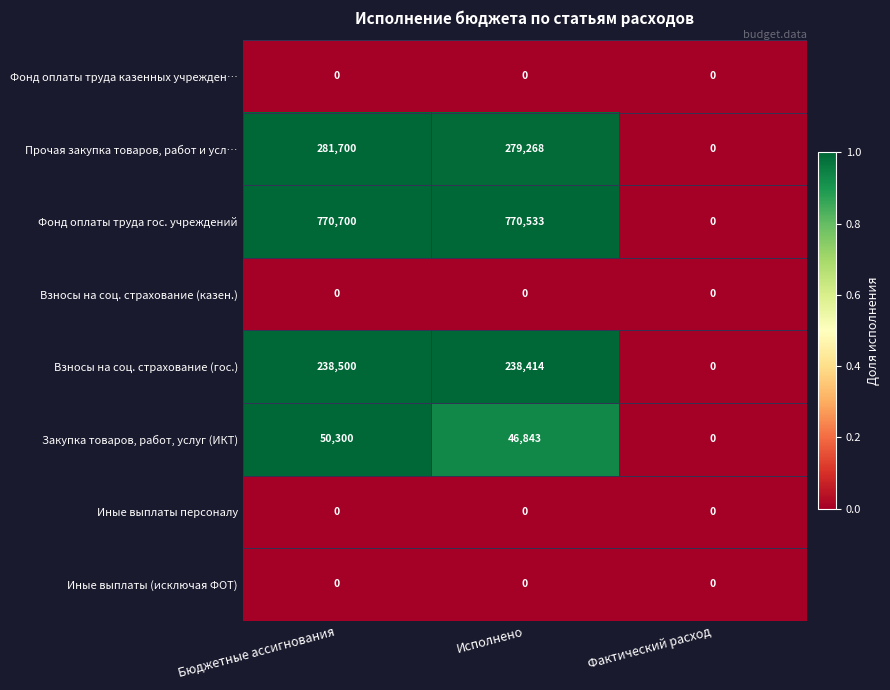

Reading left to right, list all the values displayed in this chart.

Фонд оплаты труда казенных учрежден…: Бюджетные ассигнования=0	Исполнено=0	Фактический расход=0
Прочая закупка товаров, работ и усл…: Бюджетные ассигнования=281700	Исполнено=279268	Фактический расход=0
Фонд оплаты труда гос. учреждений: Бюджетные ассигнования=770700	Исполнено=770533	Фактический расход=0
Взносы на соц. страхование (казен.): Бюджетные ассигнования=0	Исполнено=0	Фактический расход=0
Взносы на соц. страхование (гос.): Бюджетные ассигнования=238500	Исполнено=238414	Фактический расход=0
Закупка товаров, работ, услуг (ИКТ): Бюджетные ассигнования=50300	Исполнено=46843	Фактический расход=0
Иные выплаты персоналу: Бюджетные ассигнования=0	Исполнено=0	Фактический расход=0
Иные выплаты (исключая ФОТ): Бюджетные ассигнования=0	Исполнено=0	Фактический расход=0